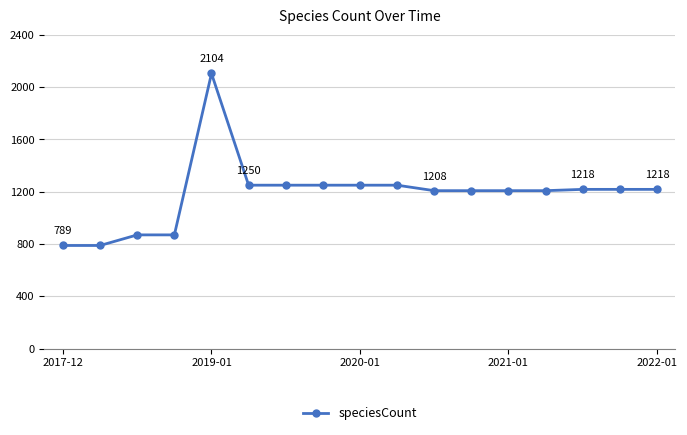

What is the value of the 3rd point from the left?

870